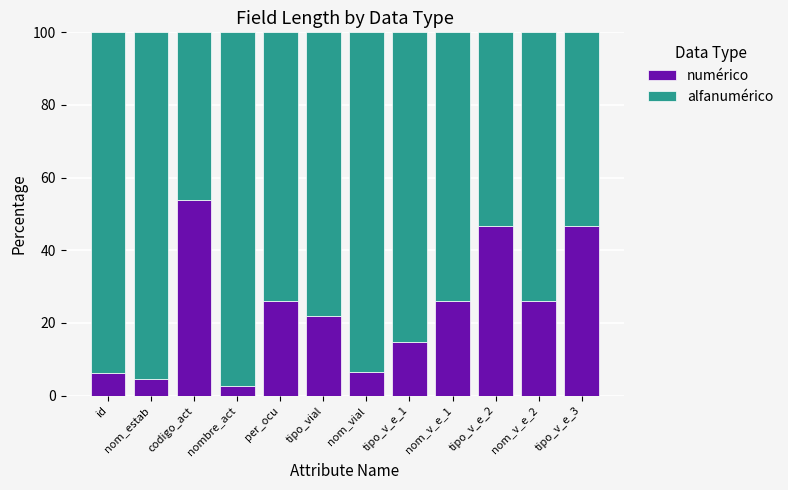

What is the total value across all series at nom_vial?

100.0